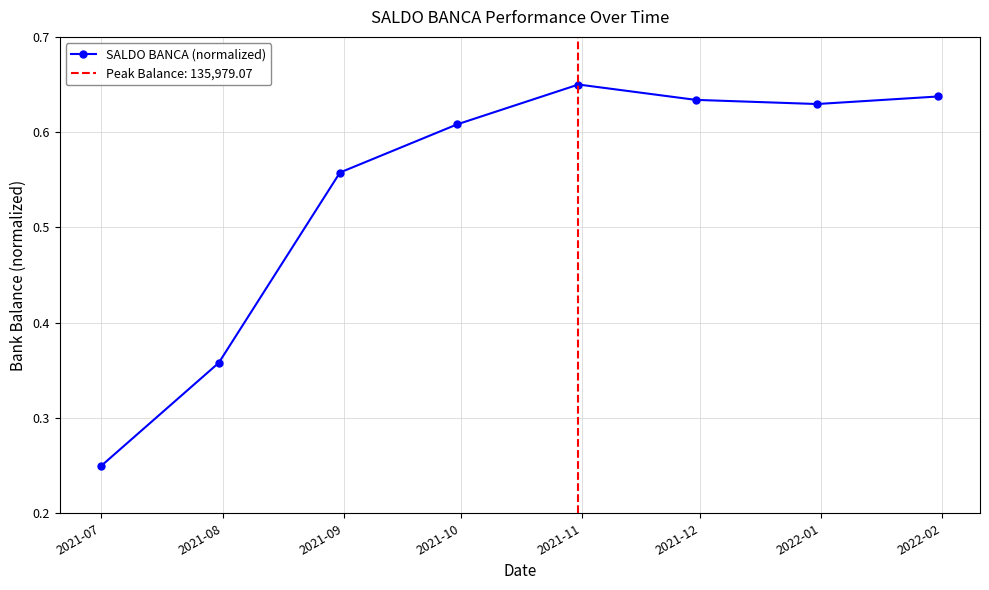

What is the sum of the values at 2021-09 and 2021-07?

0.8